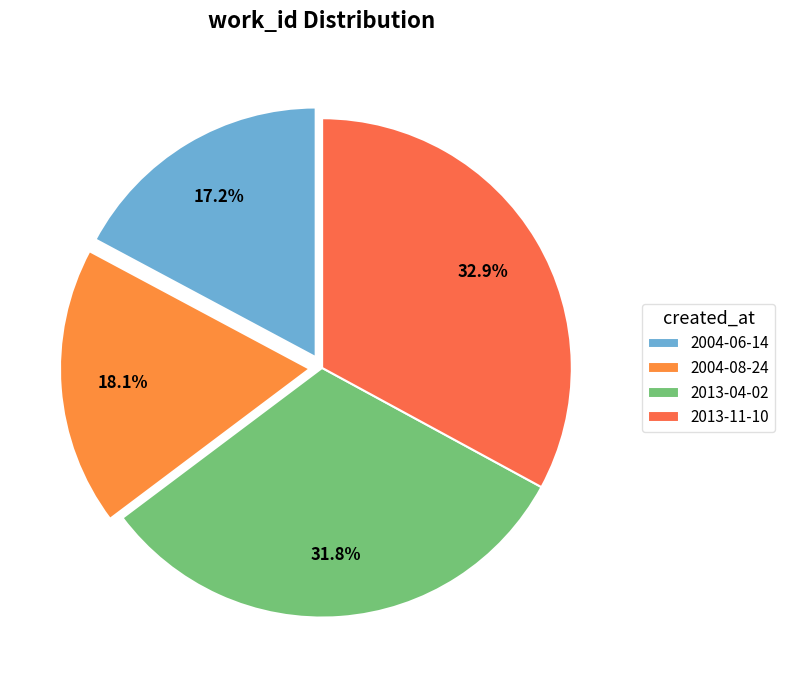

Approximately how many times larger is the value at 2013-11-10 compared to 2004-08-24?

1.8